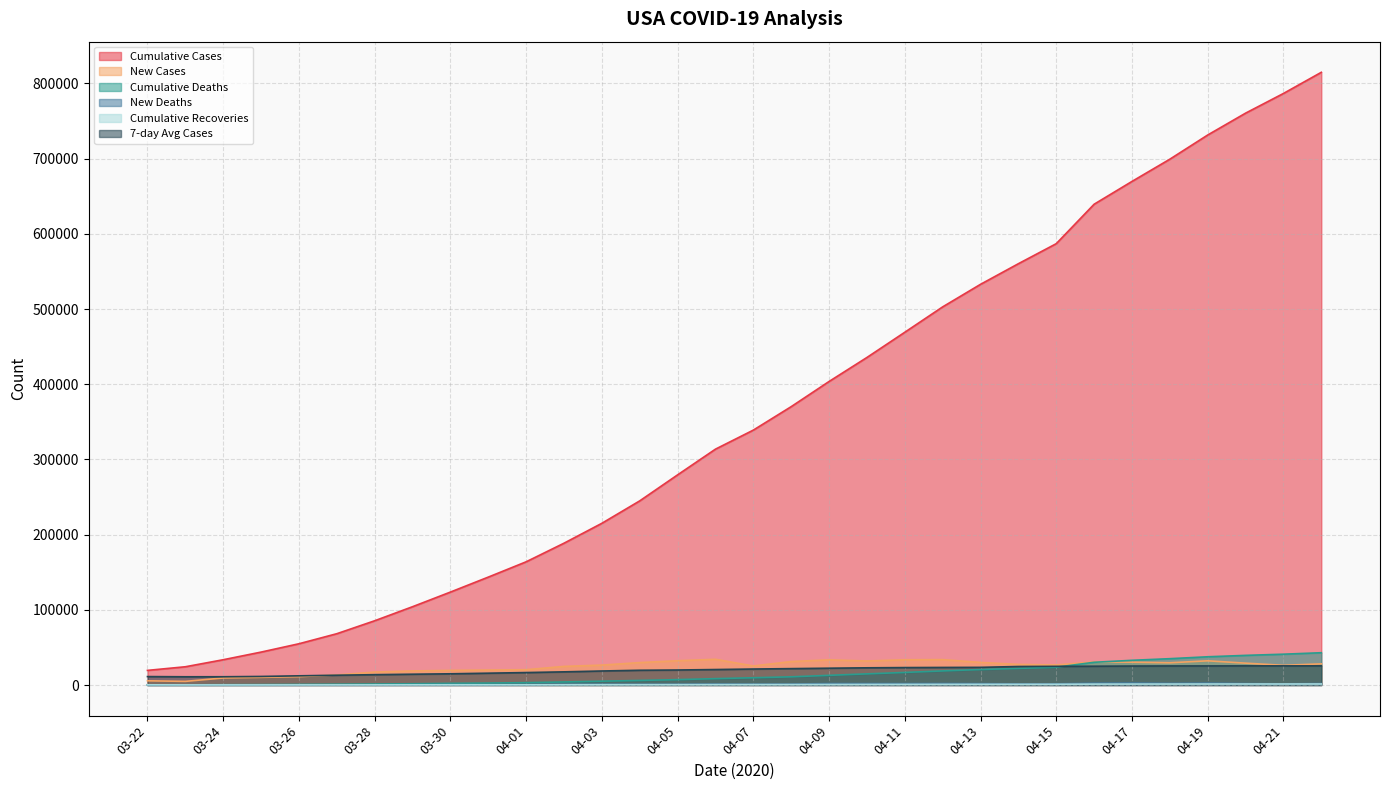

What position from the right is 04-12?

11